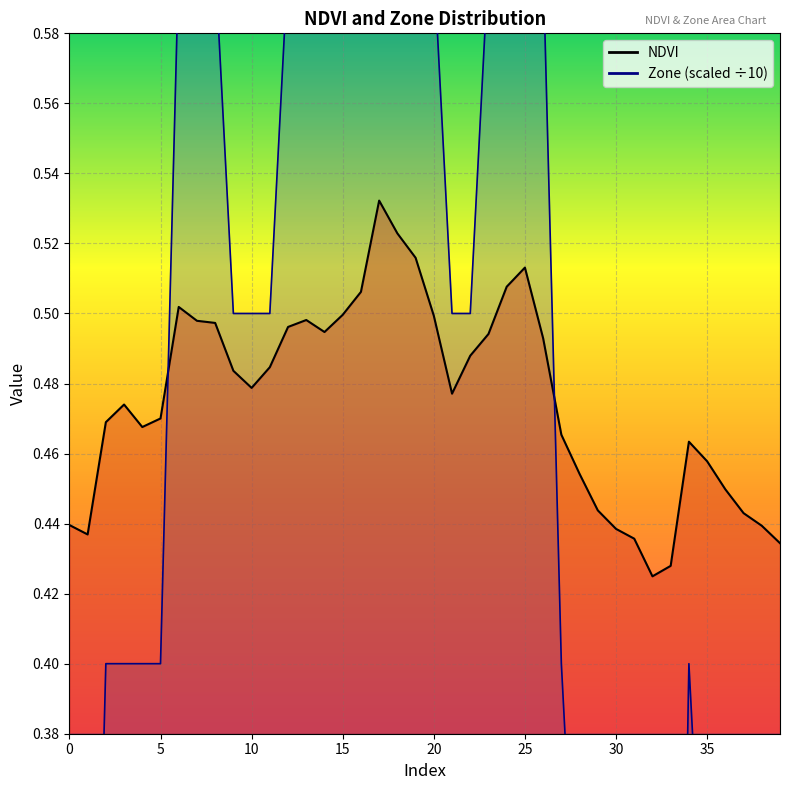

Reading left to right, transcribe all the data shown in this chart.

NDVI: 0.4	0.4	0.5	0.5	0.5	0.5	0.5	0.5	0.5	0.5	0.5	0.5	0.5	0.5	0.5	0.5	0.5	0.5	0.5	0.5	0.5	0.5	0.5	0.5	0.5	0.5	0.5	0.5	0.5	0.4	0.4	0.4	0.4	0.4	0.5	0.5	0.4	0.4	0.4	0.4
Zone: 0.2	0.2	0.4	0.4	0.4	0.4	0.6	0.6	0.6	0.5	0.5	0.5	0.6	0.6	0.6	0.6	0.6	0.7	0.7	0.7	0.6	0.5	0.5	0.6	0.6	0.7	0.6	0.4	0.3	0.2	0.2	0.2	0.1	0.1	0.4	0.3	0.3	0.2	0.2	0.2